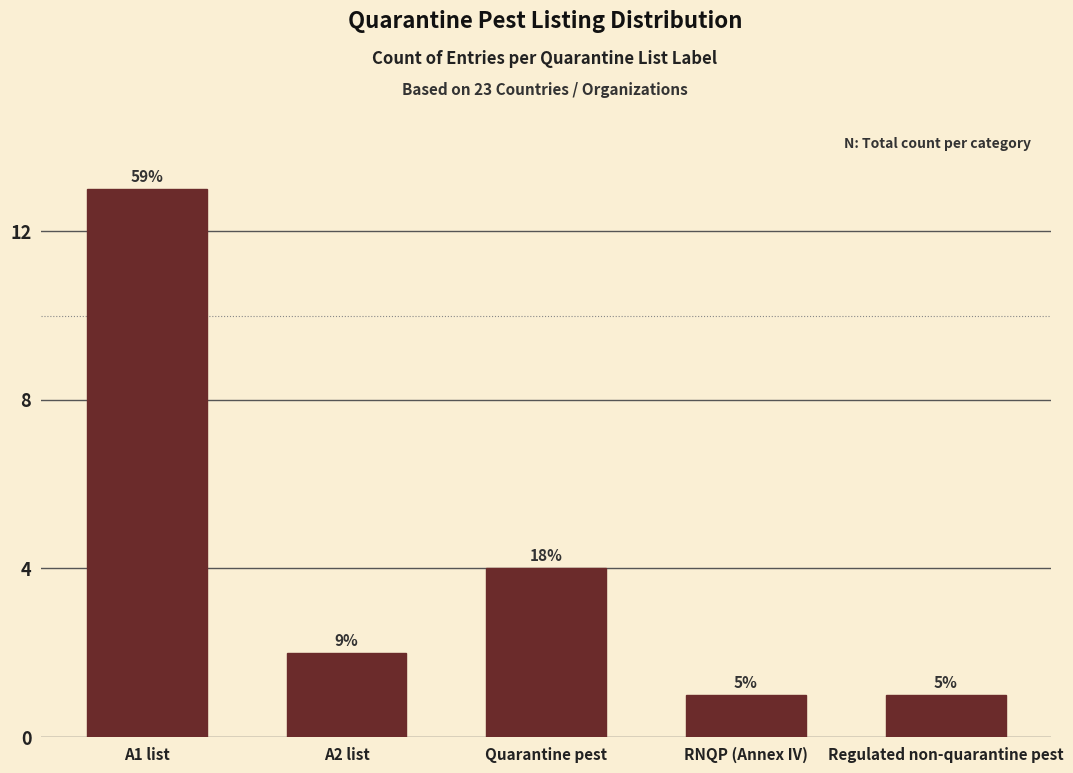

Does the chart contain any negative values?

No